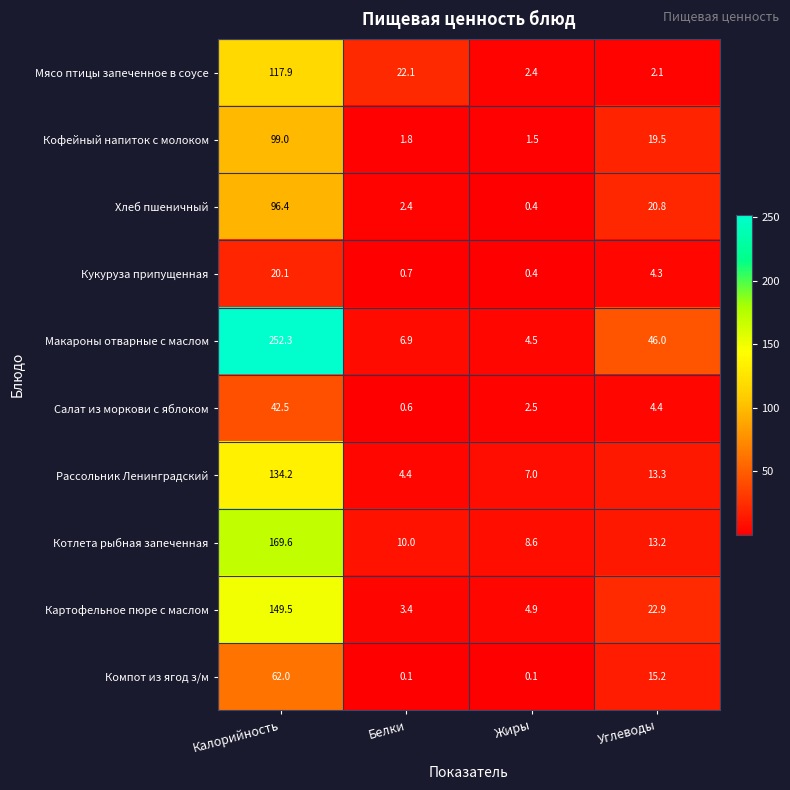

How many data points in Салат из моркови с яблоком are less than 4?

2